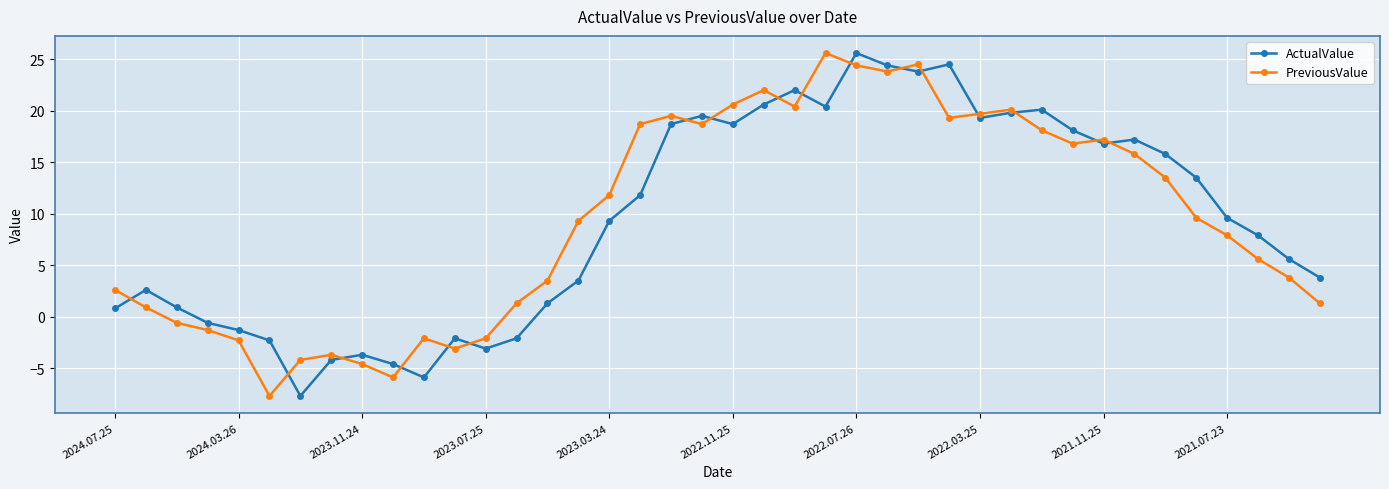

True or false: ActualValue has more than 1 interior local peaks.

True